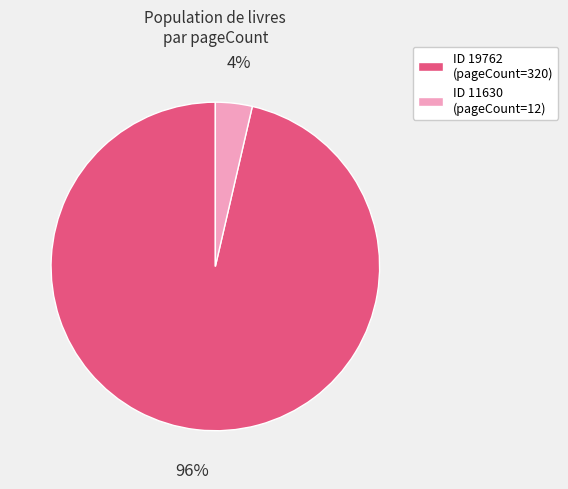

Combined, do ID 19762 (pageCount=320) and ID 11630 (pageCount=12) account for over 50%?

Yes